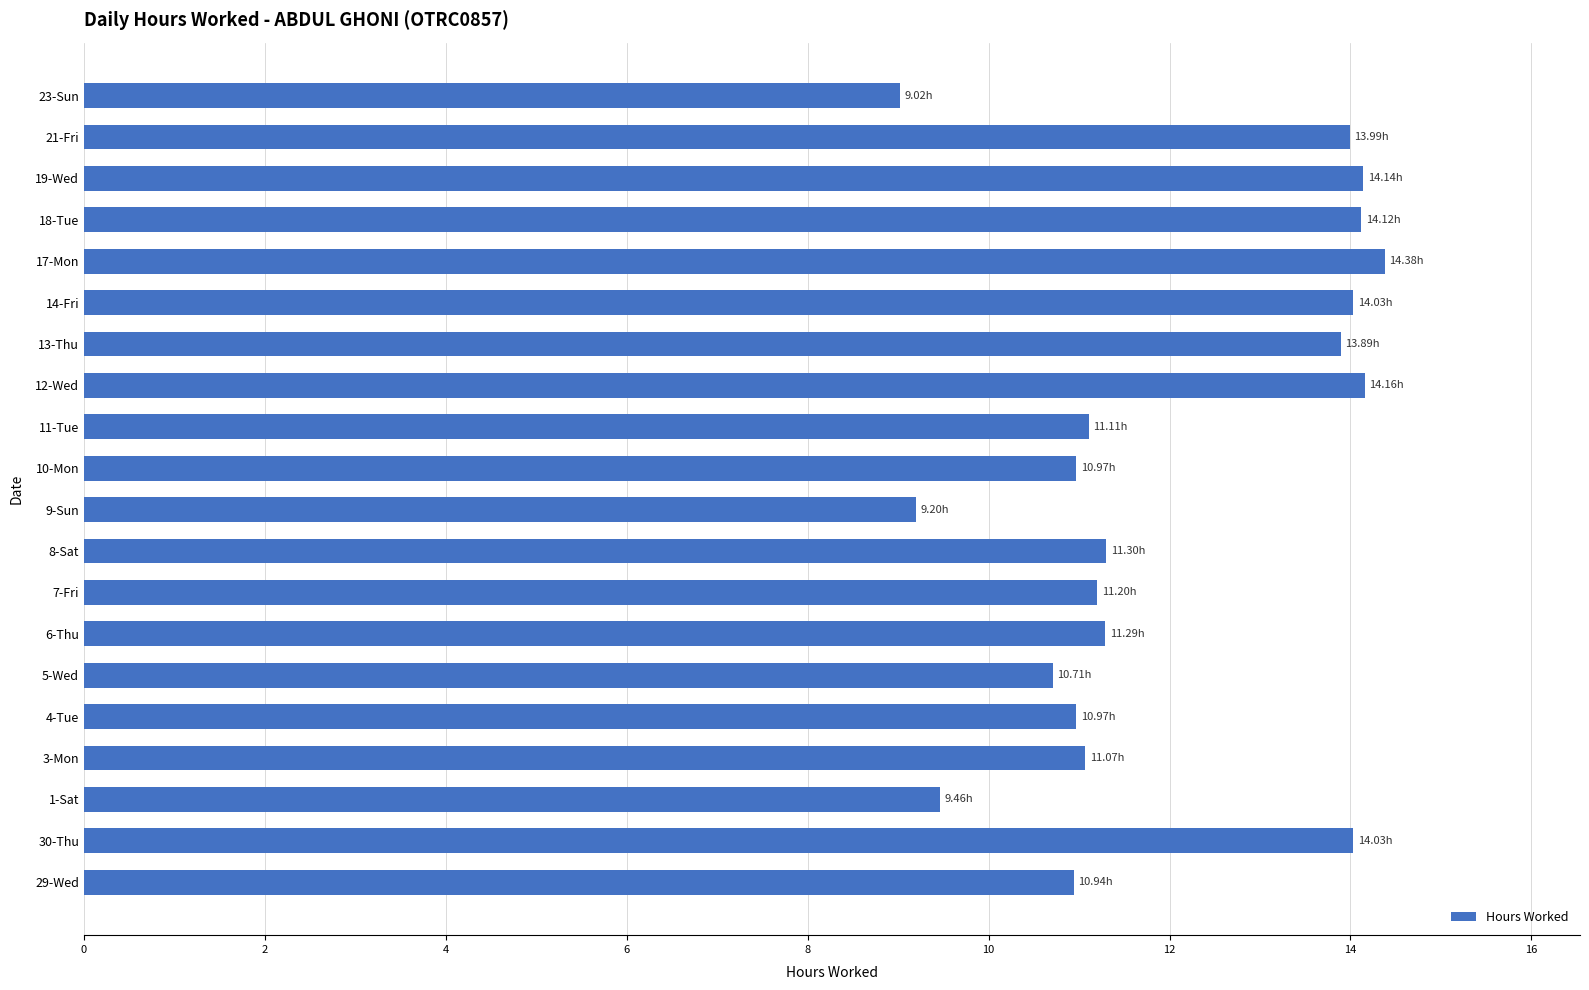

Are the bars grouped side by side (vs. stacked)?

No